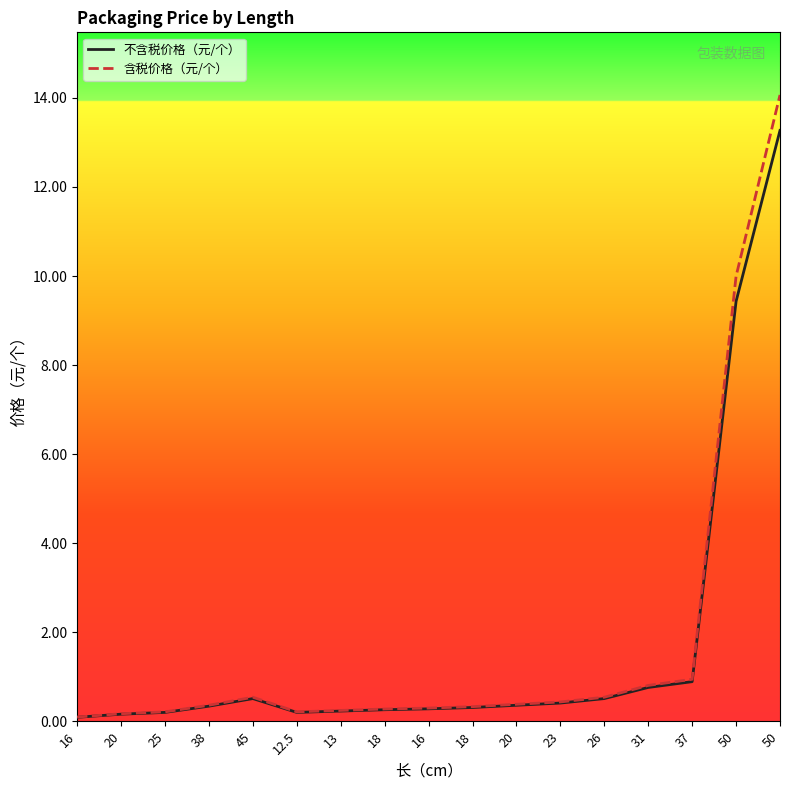

Does the chart have visible grid lines?

No